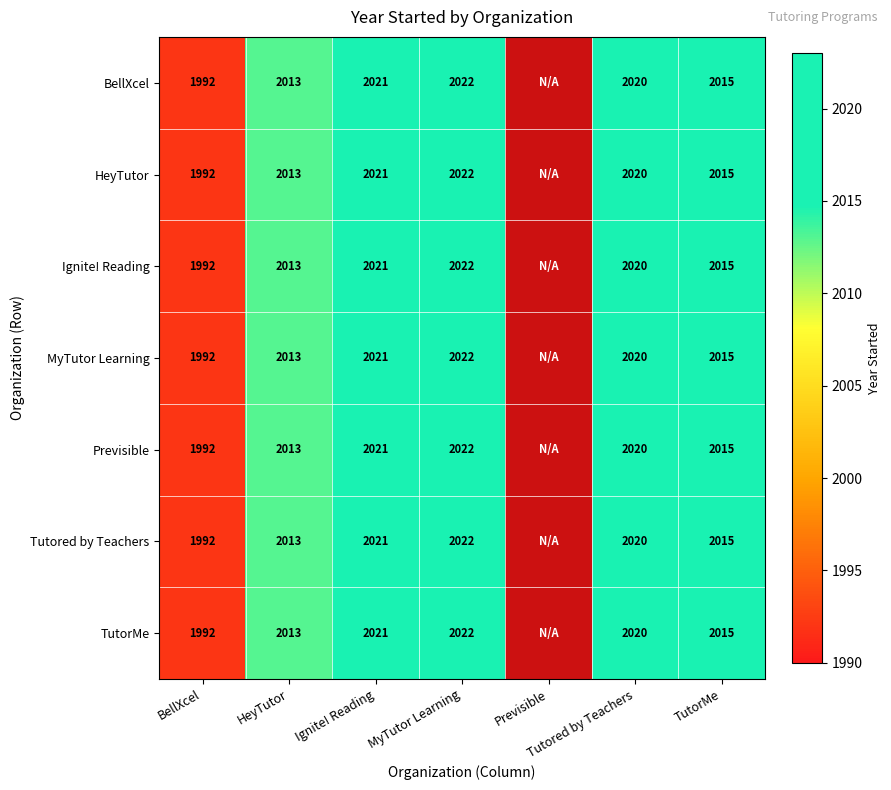

What is the sum of the MyTutor Learning values at MyTutor Learning and Ignite! Reading?

4043